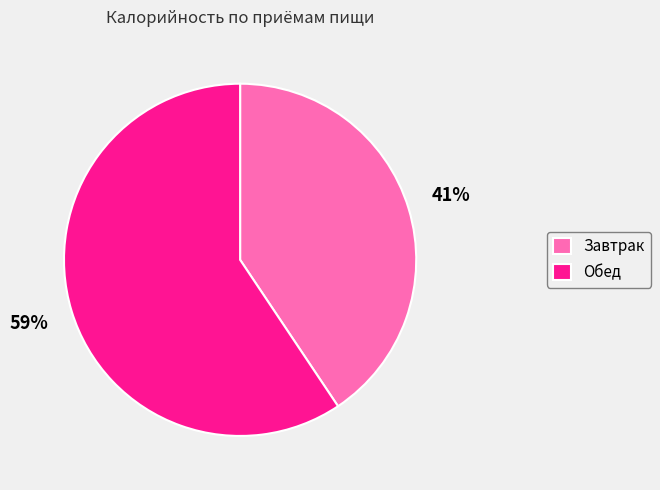

Count the number of slices in the pie.

2